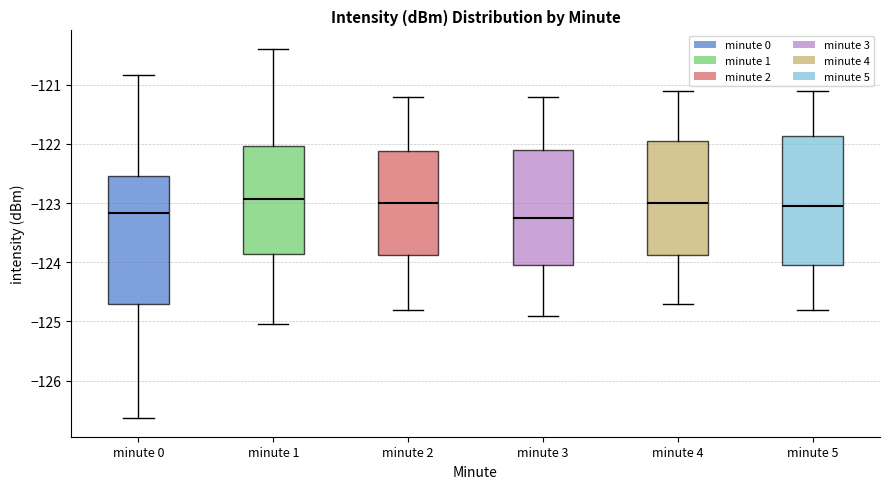

Reading left to right, read every box against the y-axis: the position of its median line, the range the box covers, and the ends of its whiskers. The values are not printed on the chart, so give them approximately, as read against the axis.

minute 0: median -123.2, box -124.7 to -122.5, whiskers -126.6 to -120.8
minute 1: median -122.9, box -123.9 to -122.0, whiskers -125.0 to -120.4
minute 2: median -123.0, box -123.9 to -122.1, whiskers -124.8 to -121.2
minute 3: median -123.2, box -124.0 to -122.1, whiskers -124.9 to -121.2
minute 4: median -123.0, box -123.9 to -121.9, whiskers -124.7 to -121.1
minute 5: median -123.0, box -124.0 to -121.9, whiskers -124.8 to -121.1